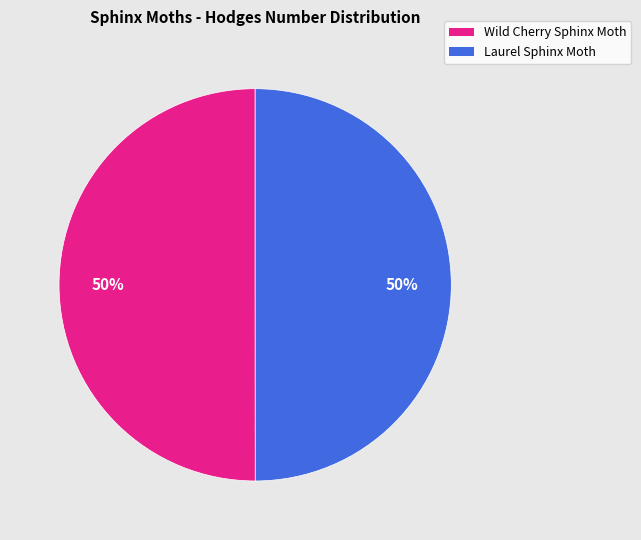

What is the ratio of the value at Wild Cherry Sphinx Moth to the value at Laurel Sphinx Moth?

1.0